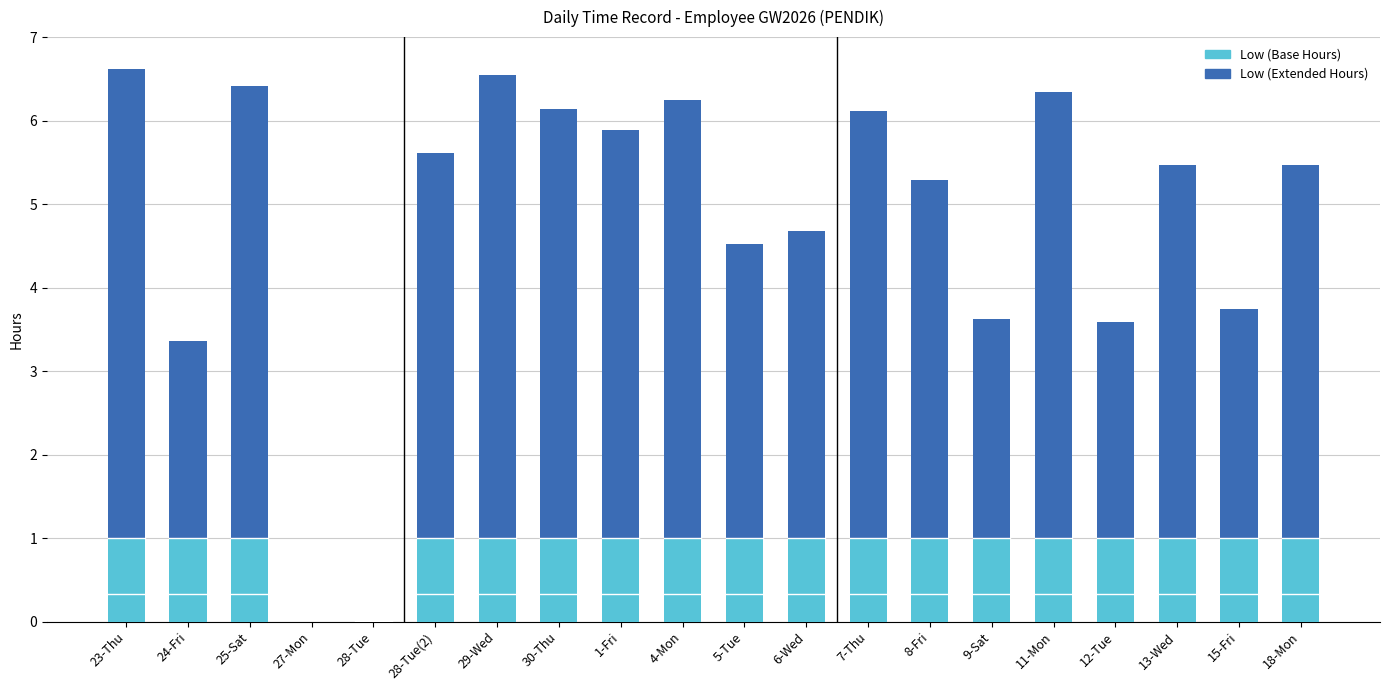

What is the total value across all series at 25-Sat?

6.4